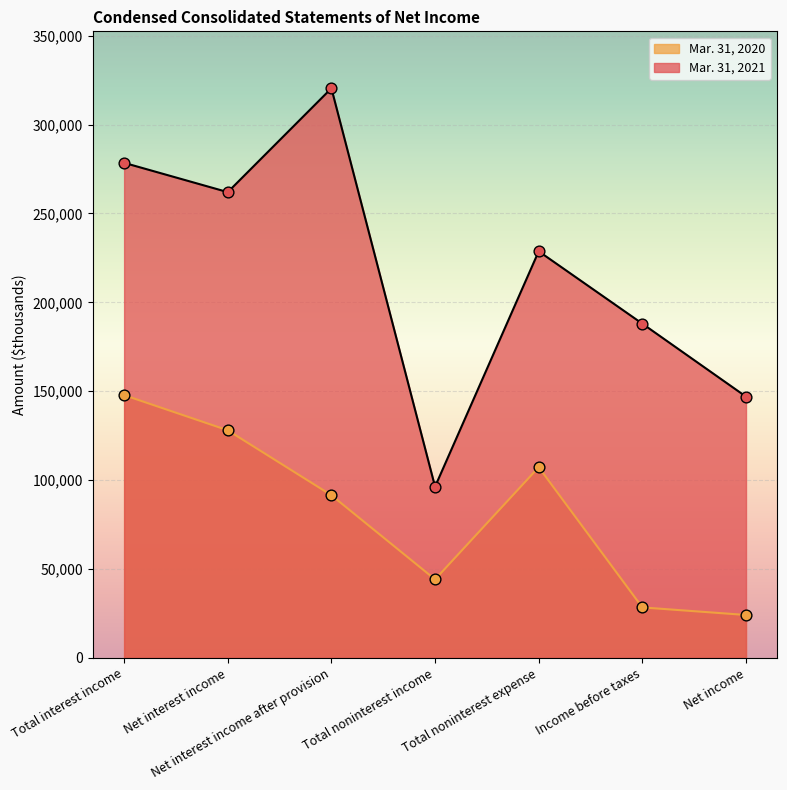

What is the total value across all series at Net interest income?

390011